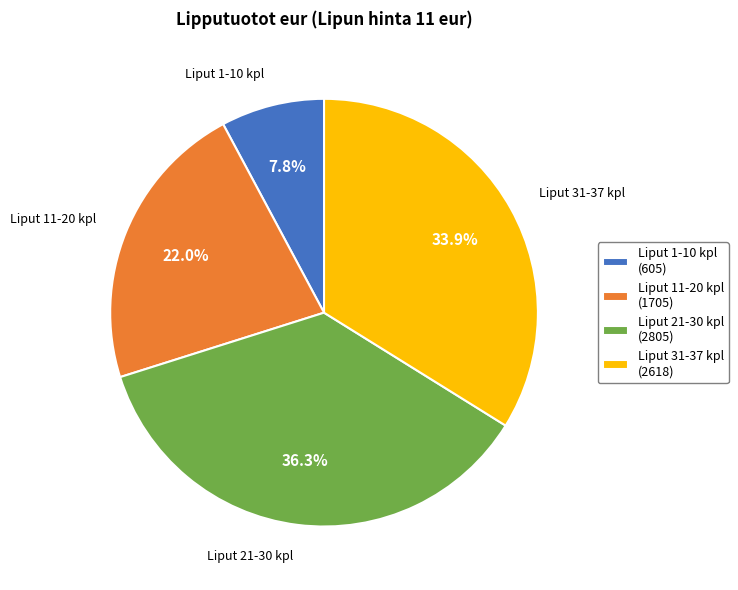

Which slice is the smallest?

Liput 1-10 kpl